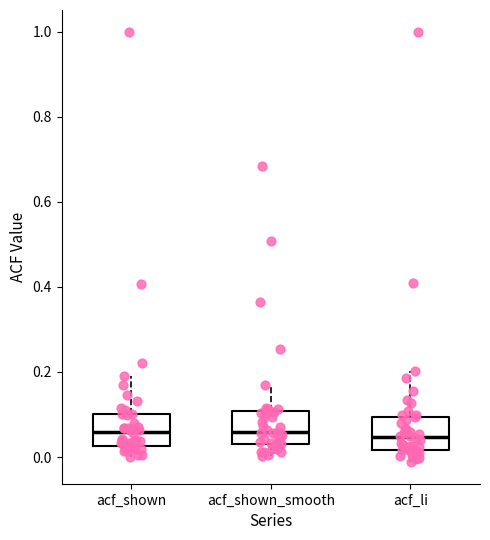

Reading left to right, transcribe this box plot: for each box, give where its median line is, the range the box spans, and where its two whiskers end, as read against the y-axis. The values are not printed on the chart, so give them approximately, as read against the axis.

acf_shown: median 0.06, box 0.02 to 0.10, whiskers 0.00 to 0.20
acf_shown_smooth: median 0.06, box 0.02 to 0.10, whiskers 0.00 to 0.18
acf_li: median 0.04, box 0.02 to 0.10, whiskers -0.02 to 0.20